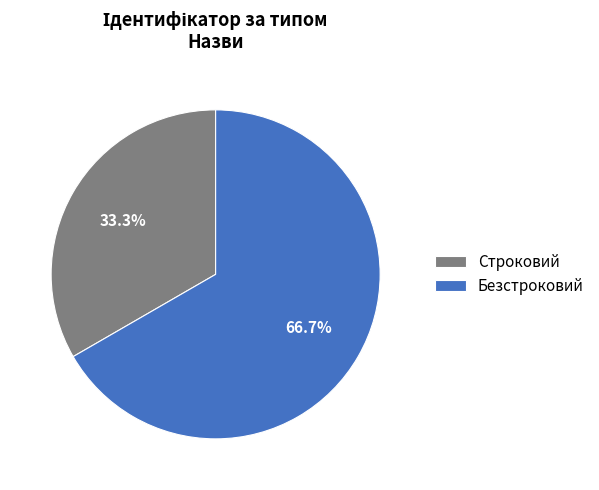

To the nearest percent, what is the difference between the Строковий and Безстроковий slice percentages?

33%